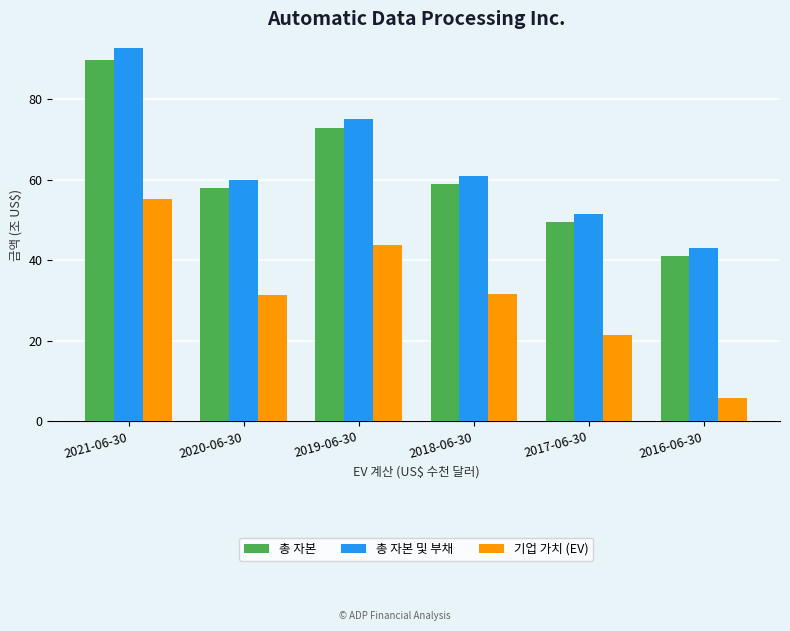

Where is 총 자본 및 부채 nearest to the value 67?

2018-06-30